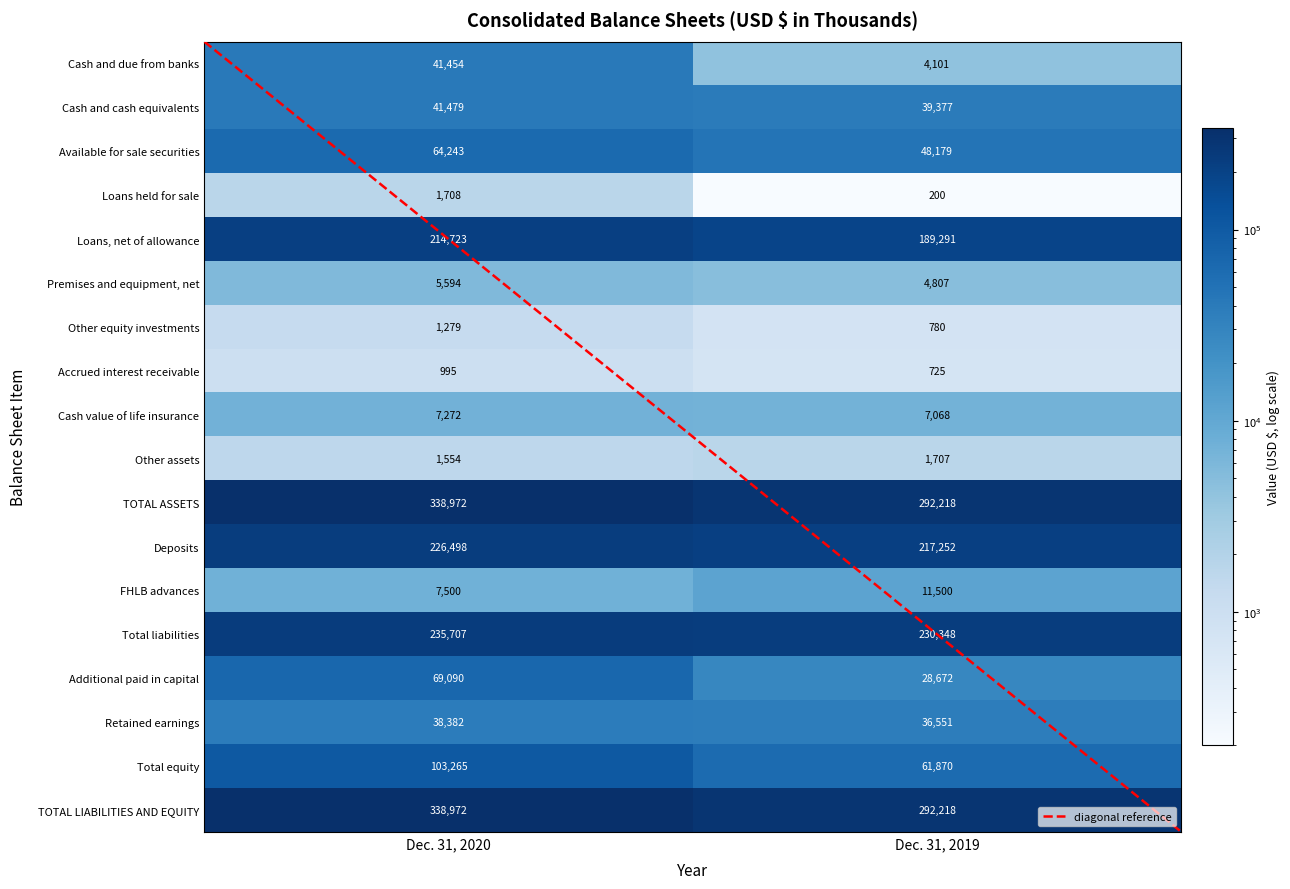

The value of Other assets at Dec. 31, 2020 is 1554. True or false?

True